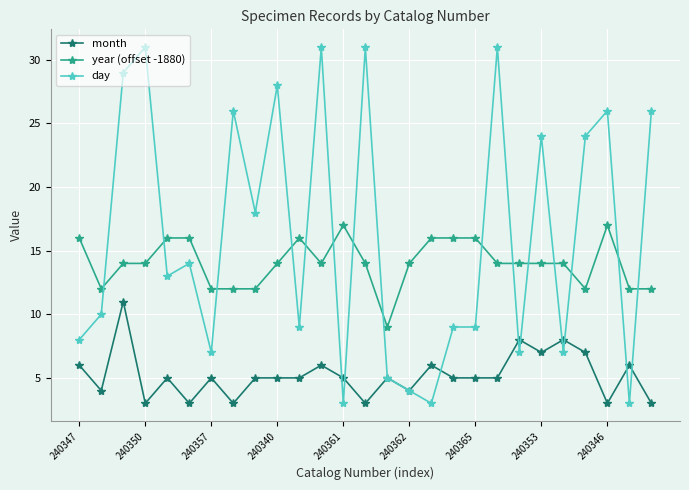

Which series has the largest range (max minus min)?

day